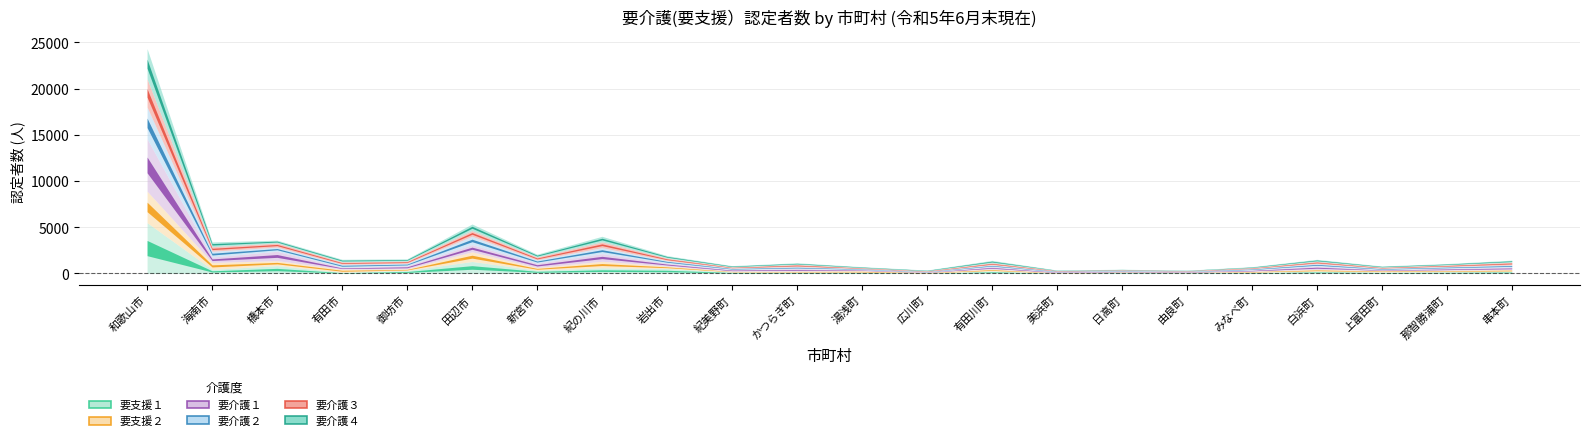

At which category does 要介護３ reach its first local peak?

田辺市